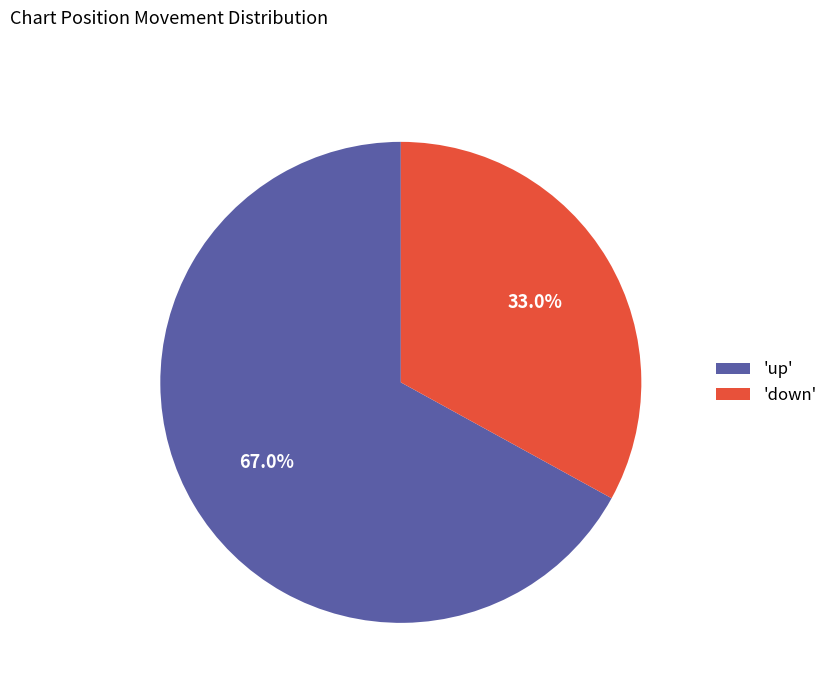

Which category accounts for the majority?

'up'